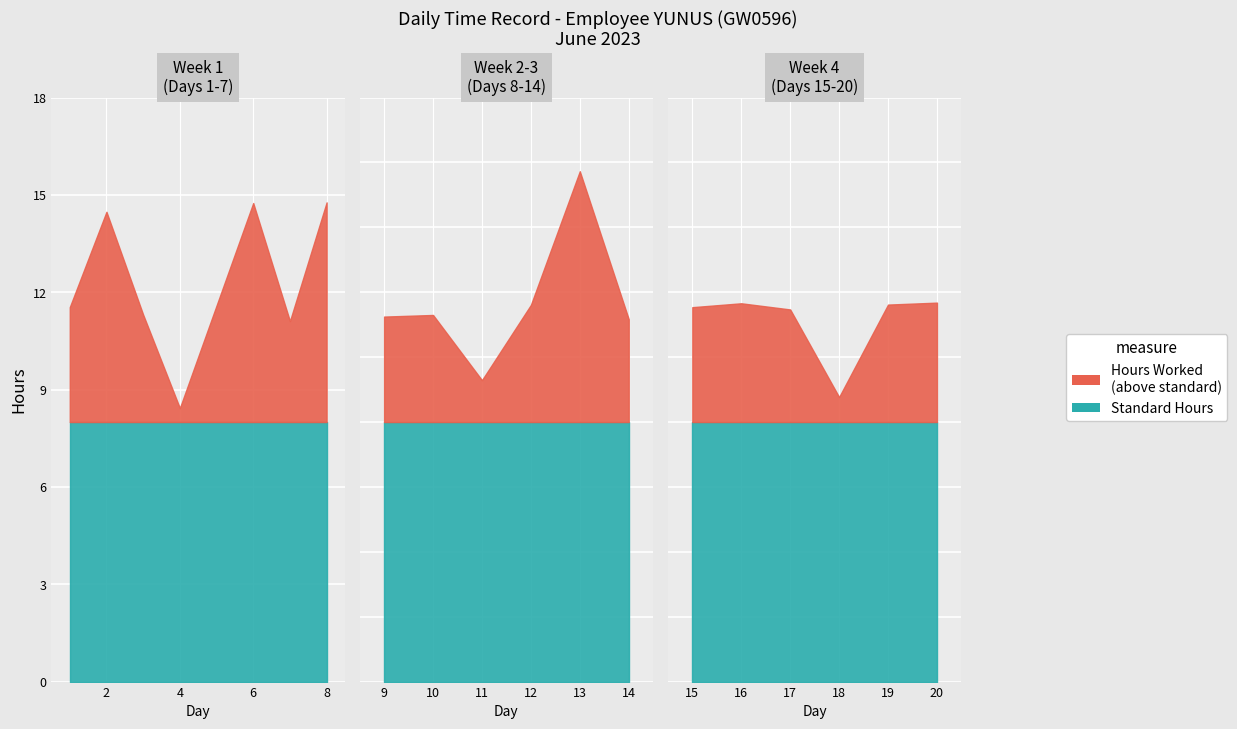

What is the difference between the maximum and second lowest values in the Hours Worked series?

7.0